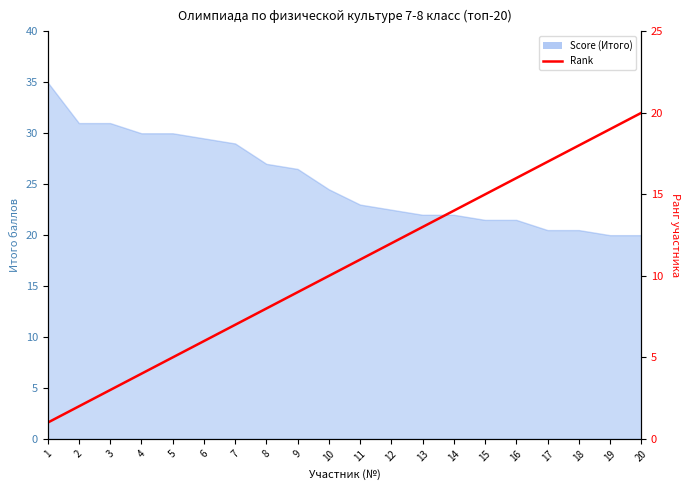

The value at 5 is 5. True or false?

True